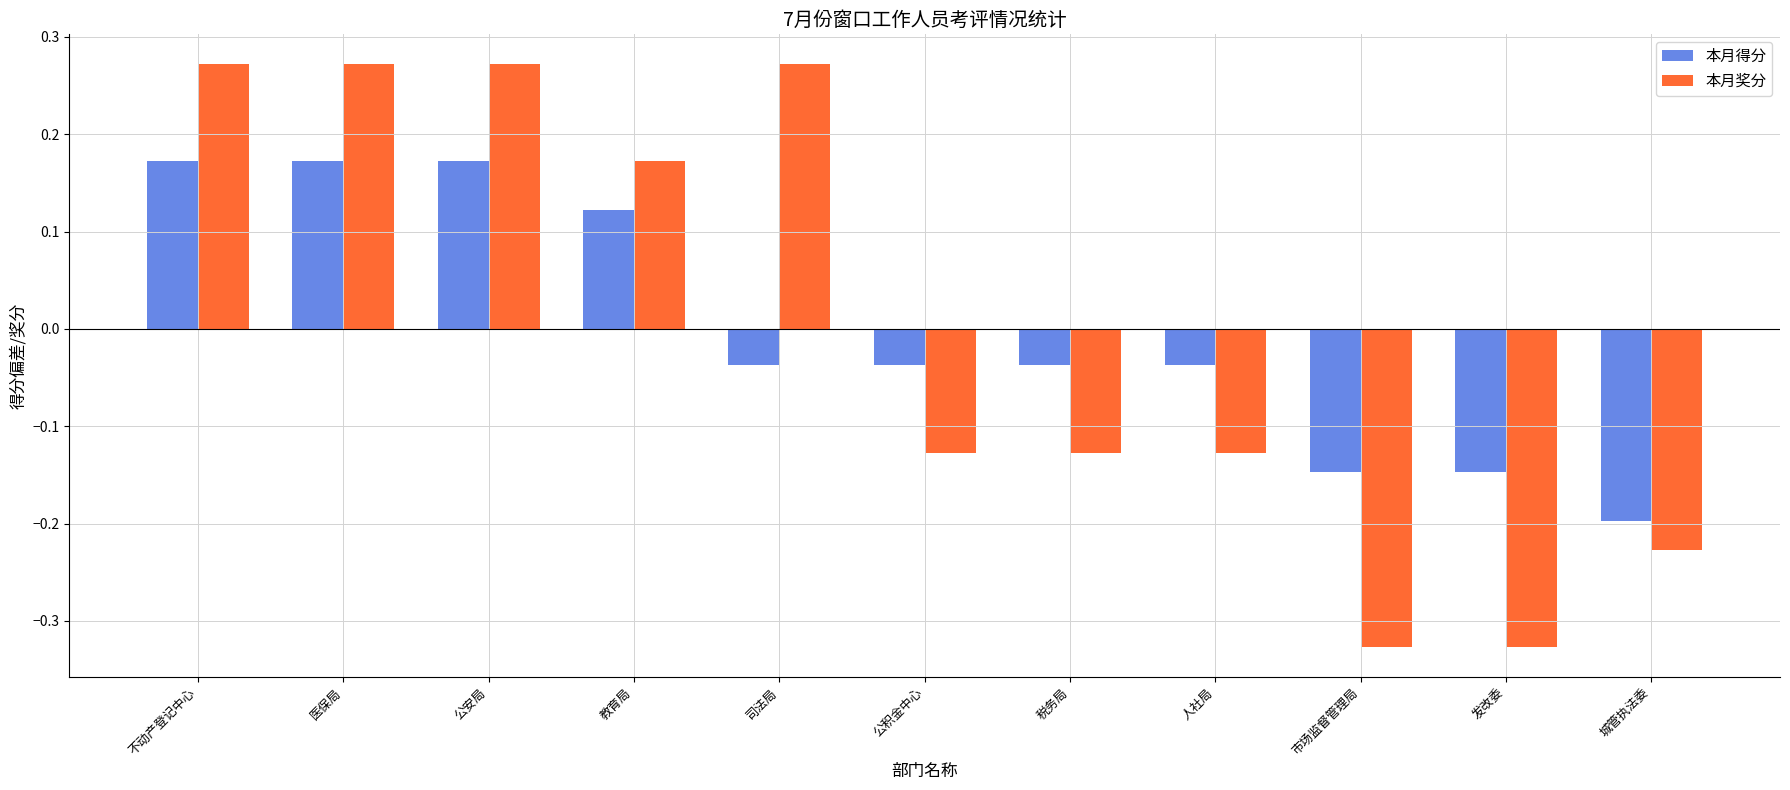

Is the value of 本月奖分 at 发改委 greater than the value of 本月得分 at 发改委?

No